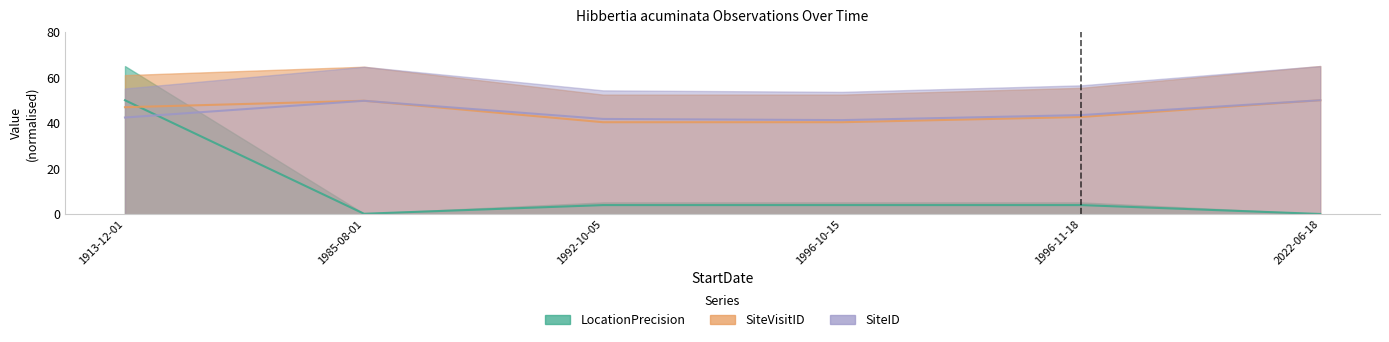

What is the label of the 6th point from the right?

1913-12-01